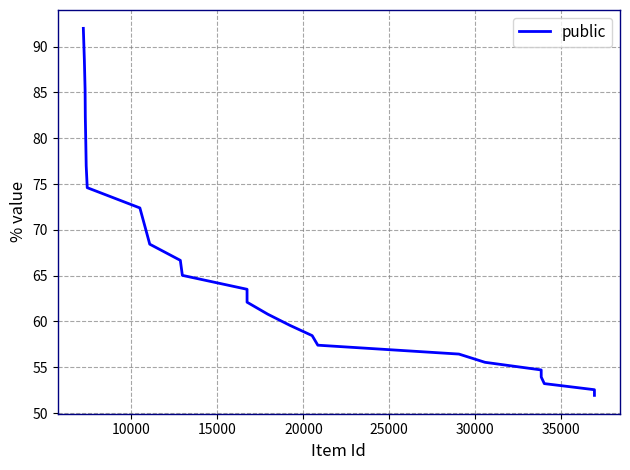

What is the difference between the maximum and minimum values?

40.1